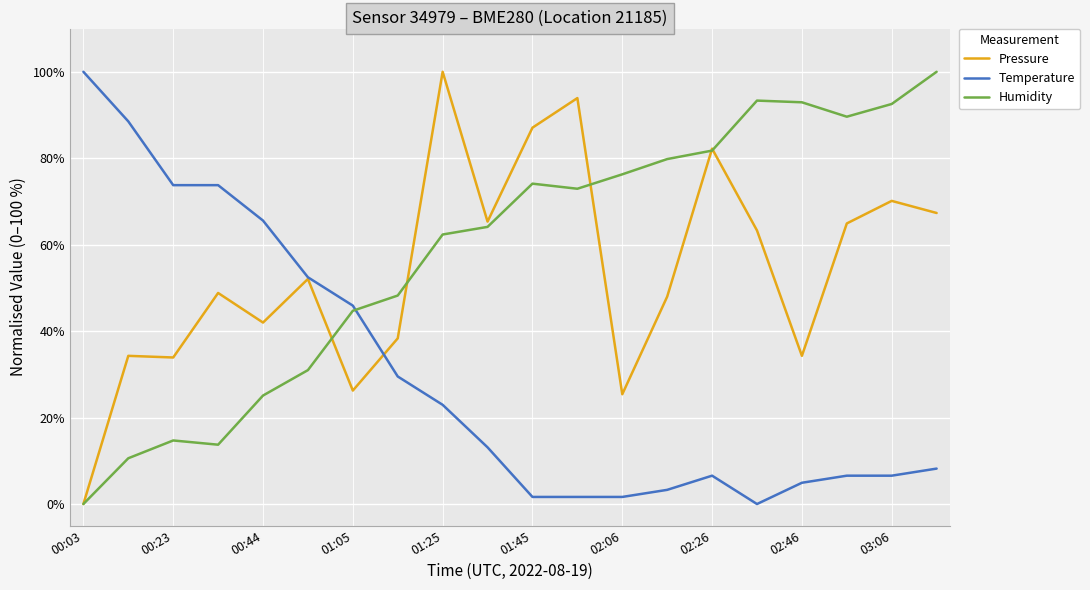

How many times do Temperature and Humidity cross each other?

1